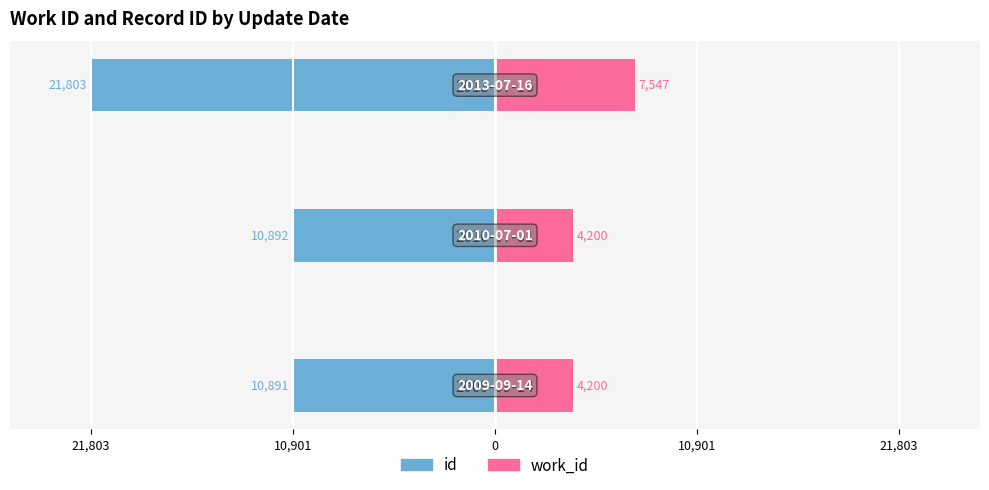

Which series changed the most between 10,901 and 0?

id